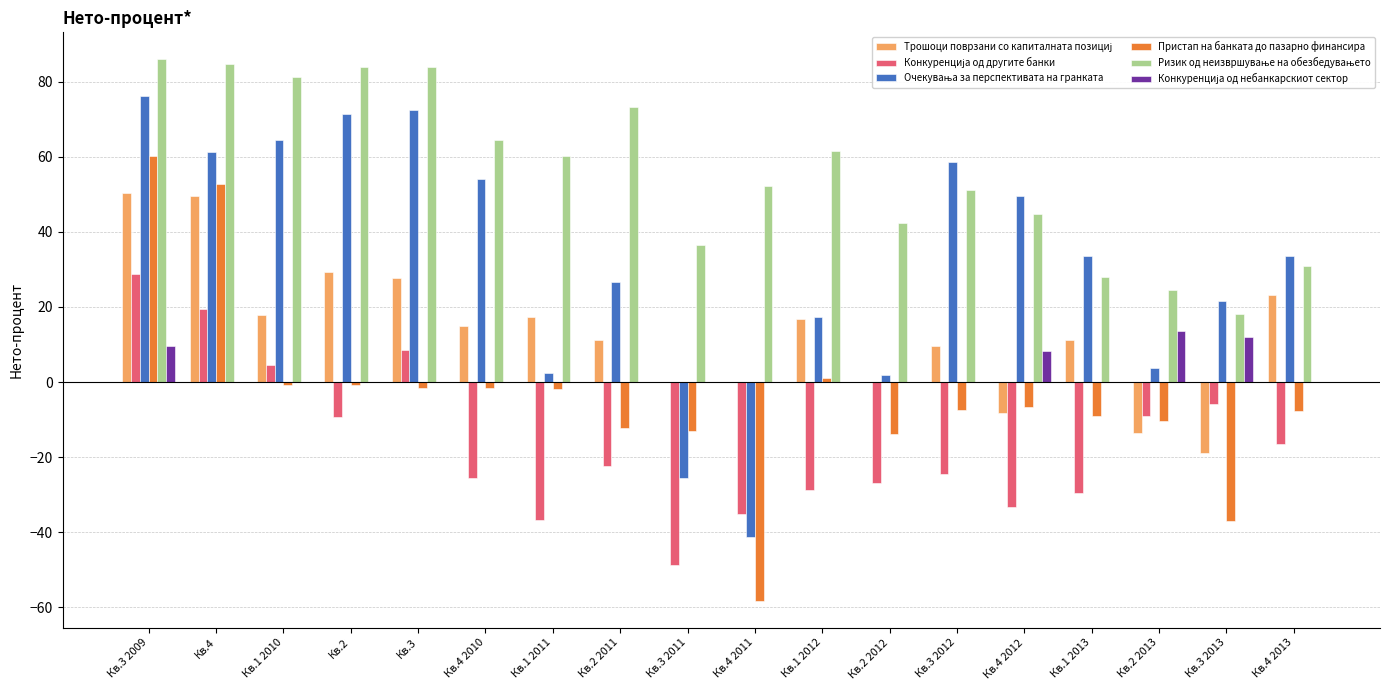

Which series changed the most between Кв.3 2009 and Кв.2?

Пристап на банката до пазарно финансира